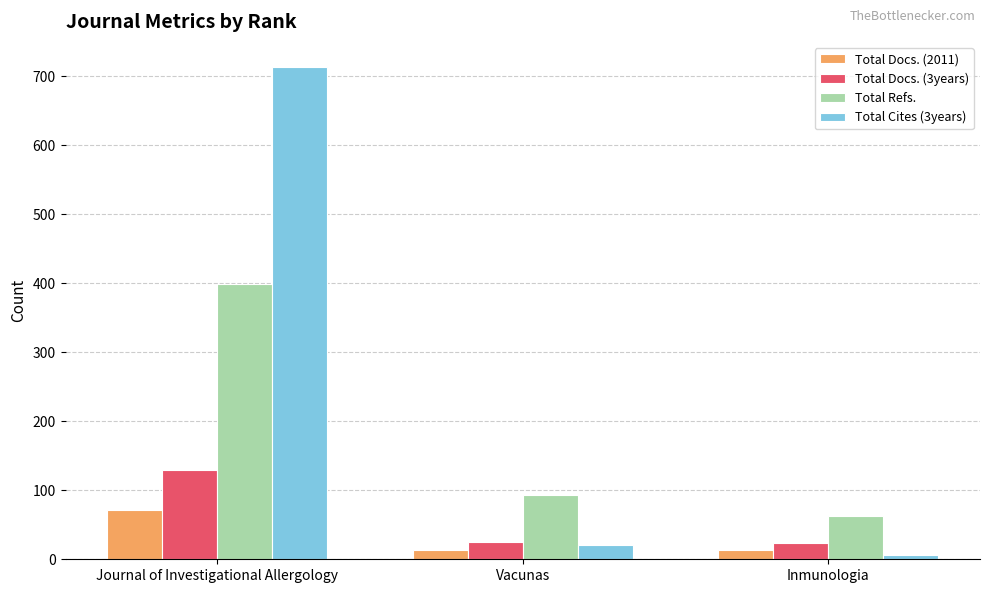

What position from the right is Journal of Investigational Allergology?

3